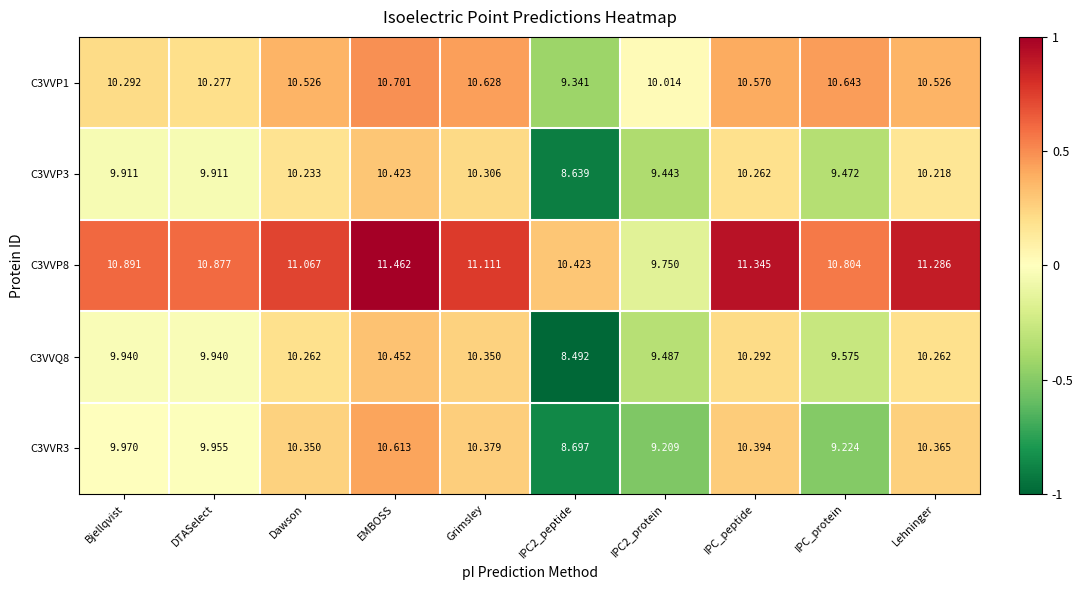

Is the value of C3VVP1 at EMBOSS greater than the value of C3VVP8 at Bjellqvist?

No